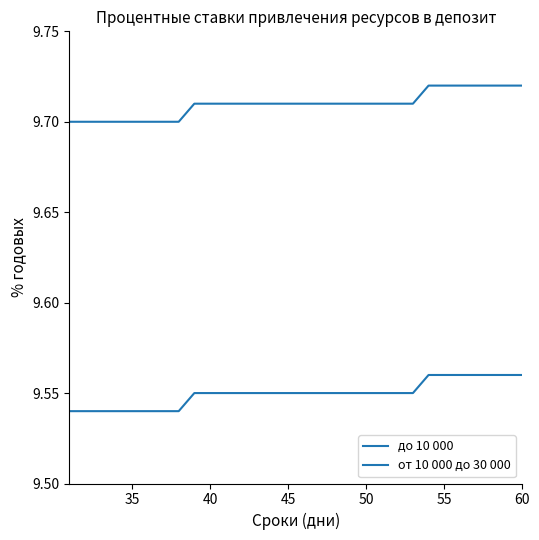

What is the average value of the до 10 000 series?

9.5